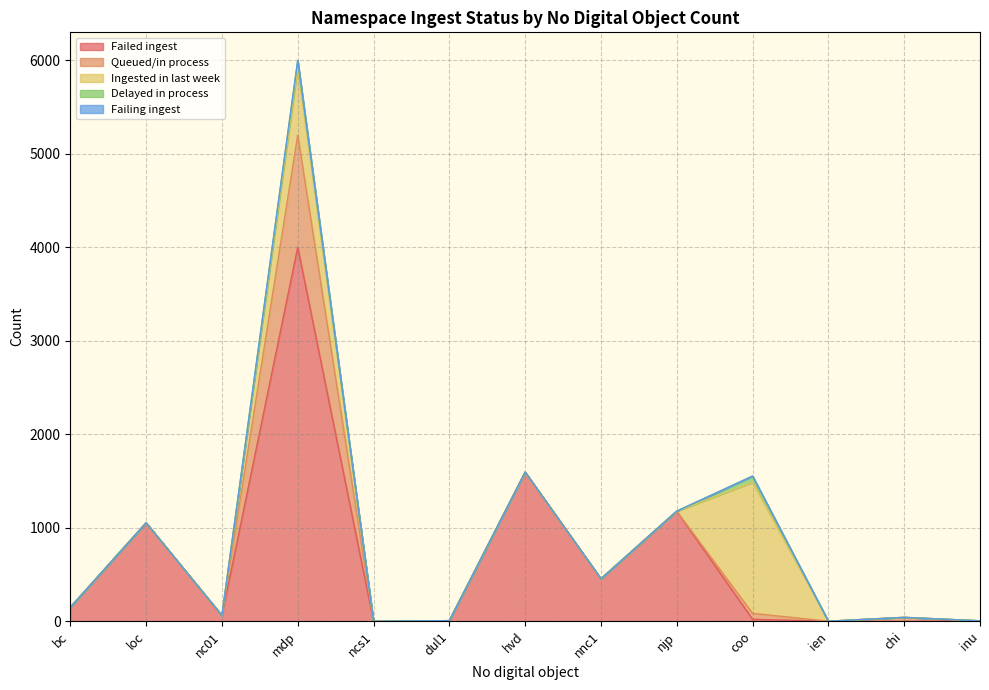

What is the maximum value for Failed ingest?

4002